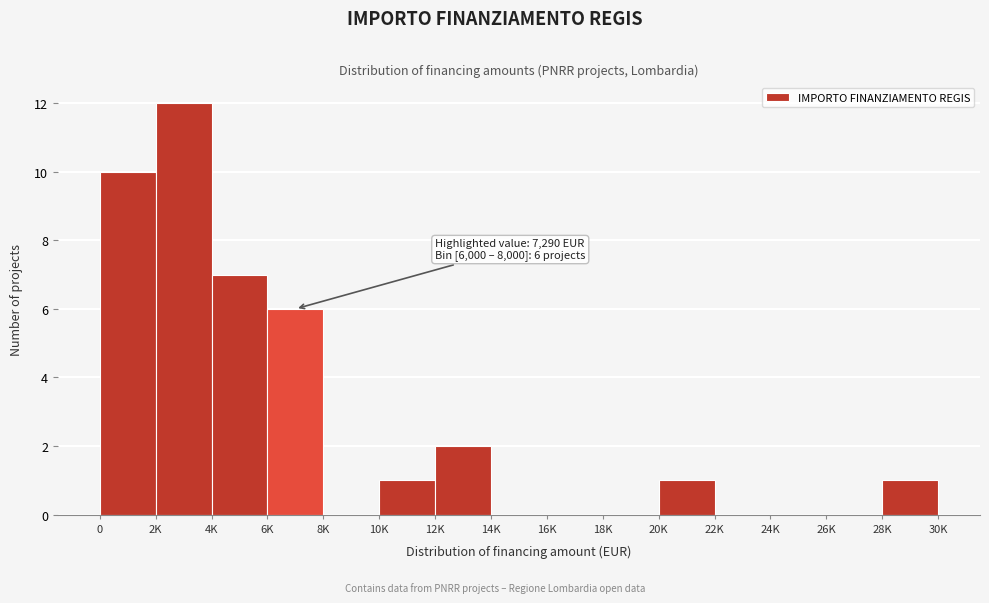

Reading left to right, list all the values displayed in this chart.

0=10	2K=12	4K=7	6K=6	8K=0	10K=1	12K=2	14K=0	16K=0	18K=0	20K=1	22K=0	24K=0	26K=0	28K=1